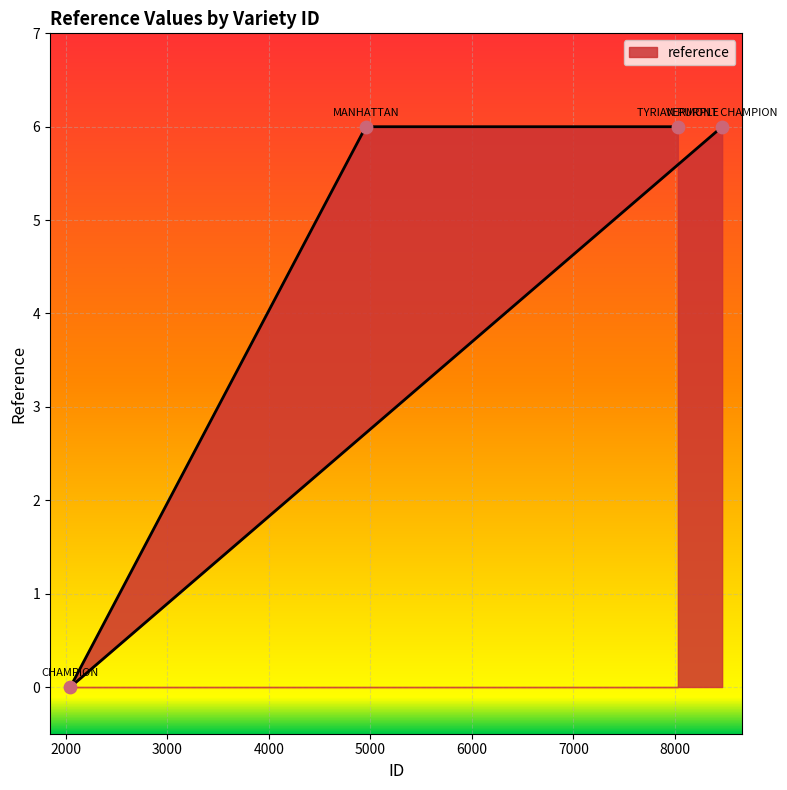

What is the change in value from 2044 to 8465?

+6